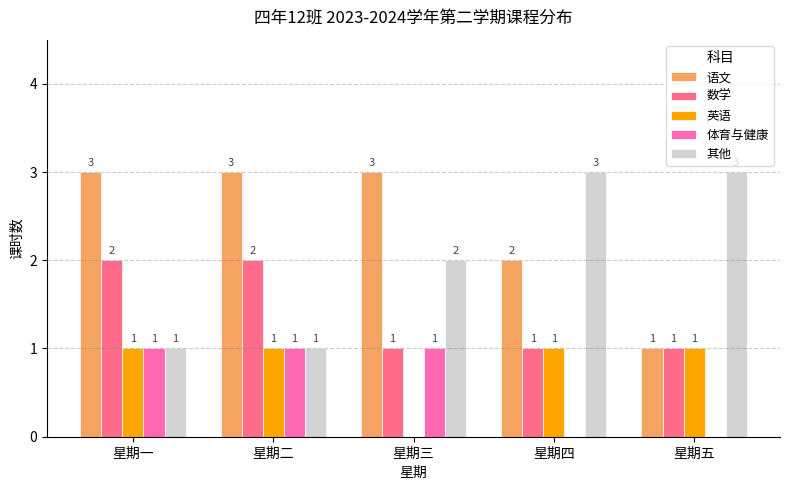

What is the maximum value shown in the chart?

3